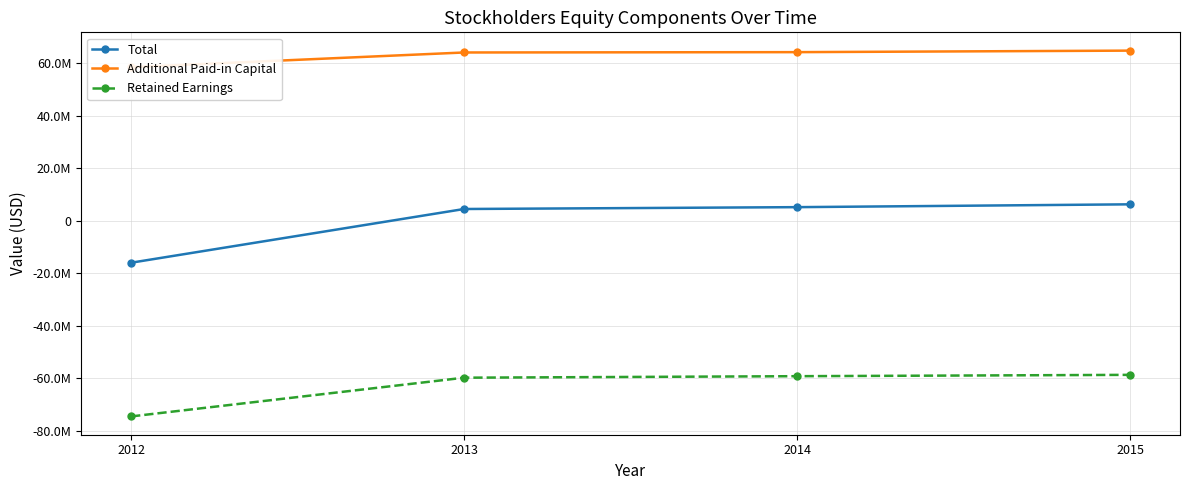

Rank the categories by Total value from lowest to highest.

2012, 2013, 2014, 2015